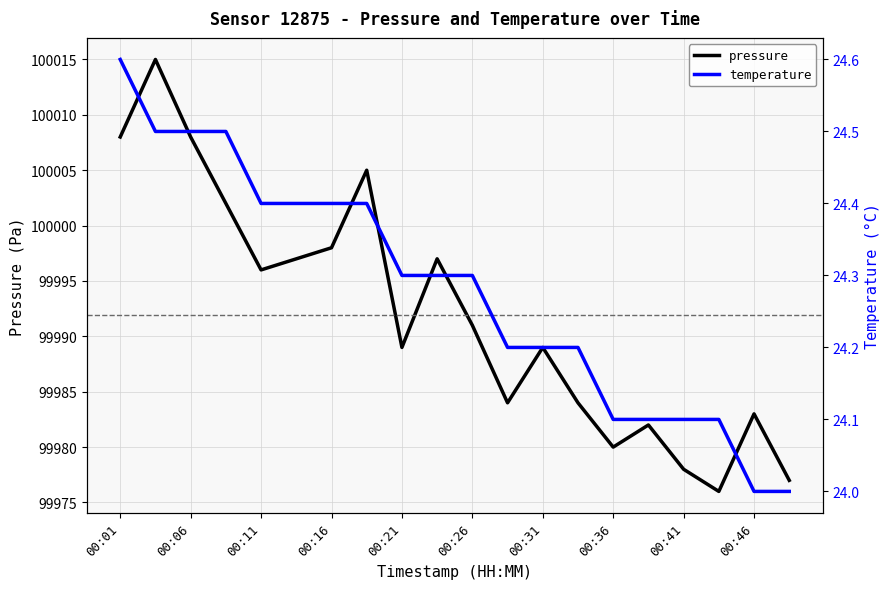

Count the number of categories in the chart.

20